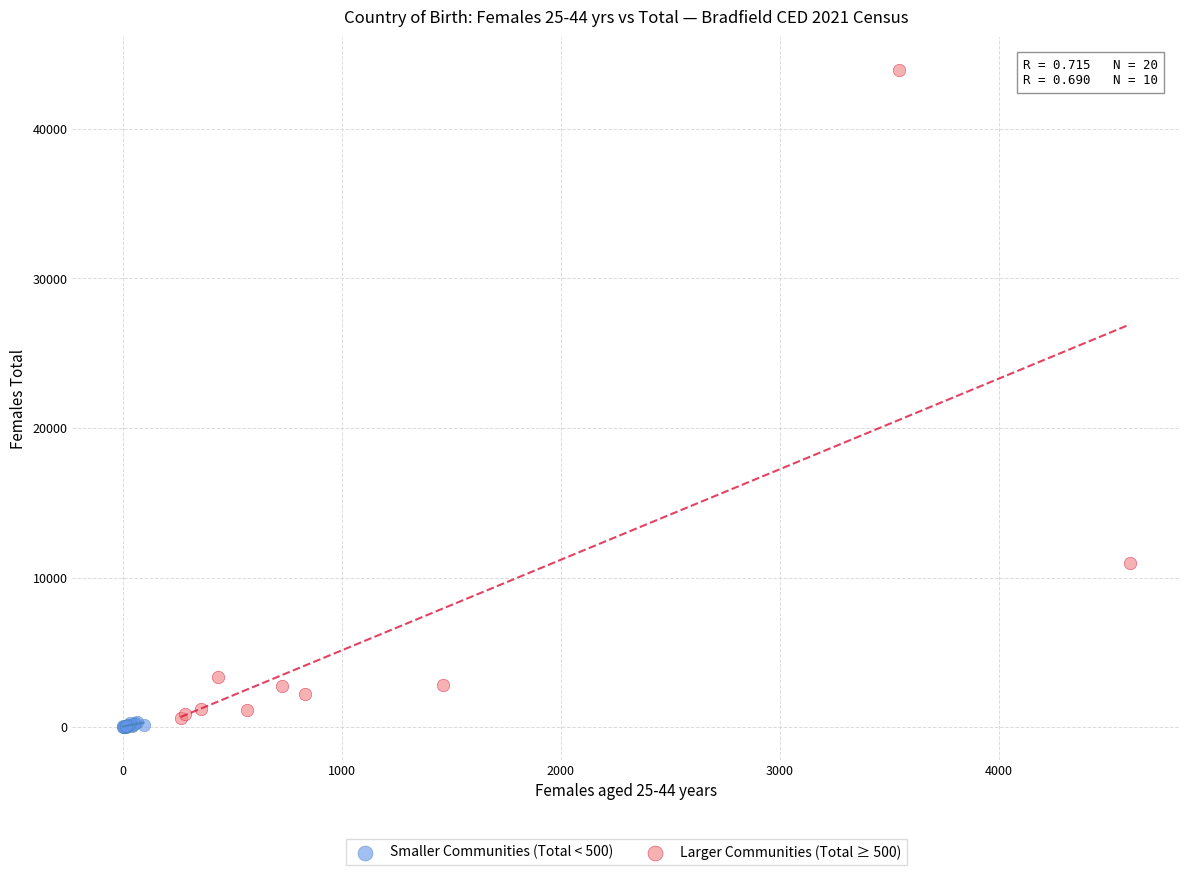

Which series has the largest Y range (max minus min)?

Larger Communities (Total ≥ 500)